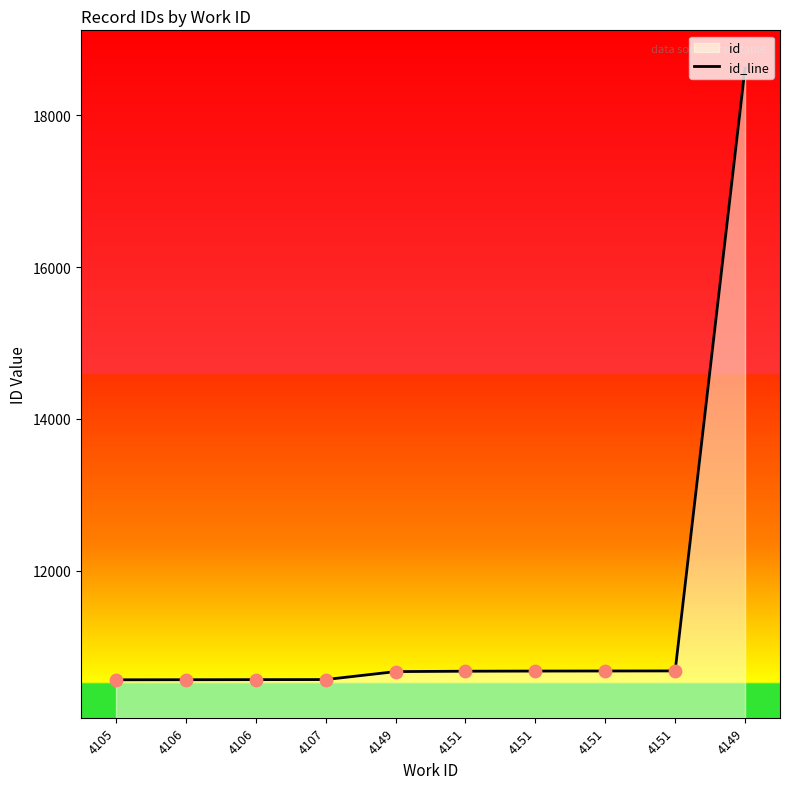

Which has a higher value, 4149 or 4151?

4151